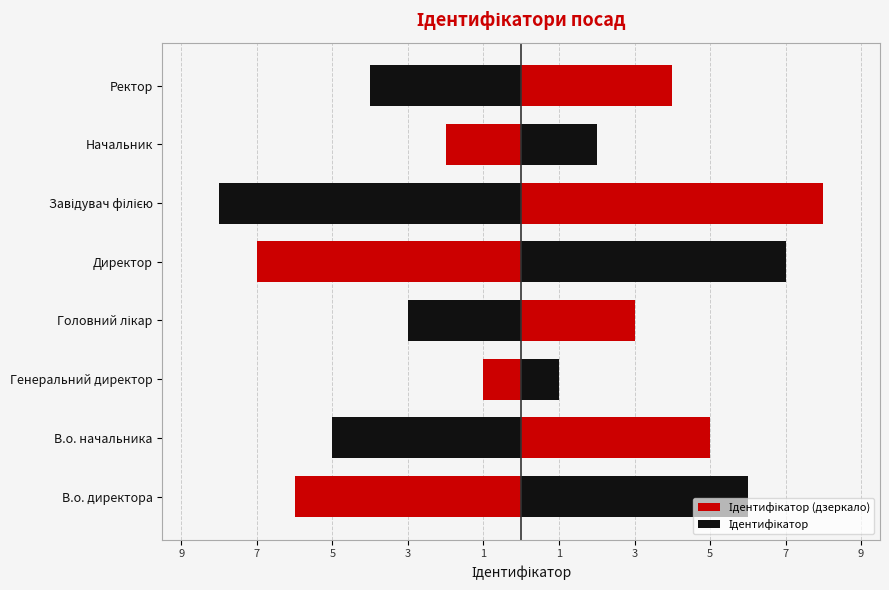

What is the highest value of the Ідентифікатор series?

8